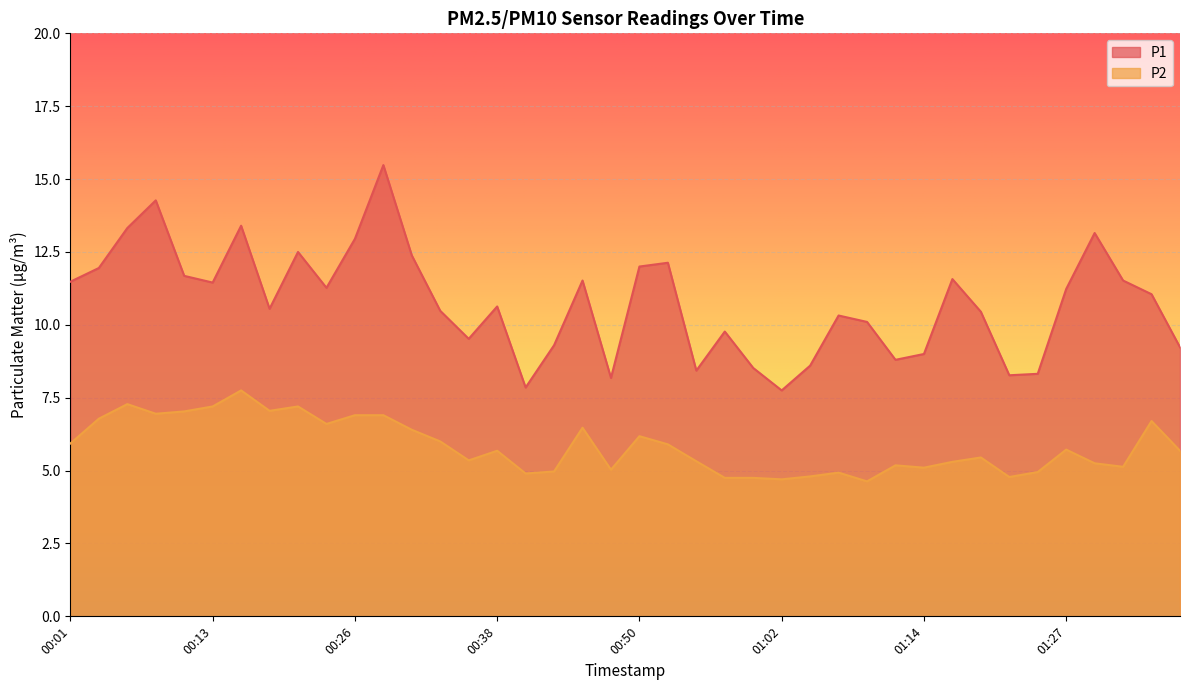

What is the sum of the P1 values at 01:27 and 01:24?

19.6